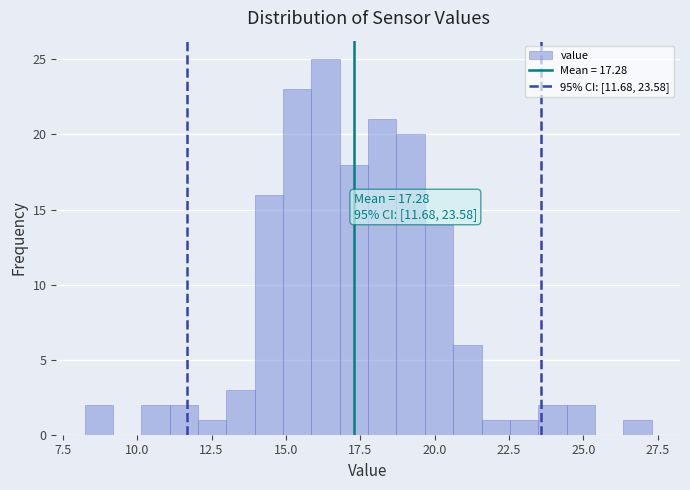

Around what value on the x-axis is the tallest bar? Give the approximate position of its centre, as read against the axis.

16.5